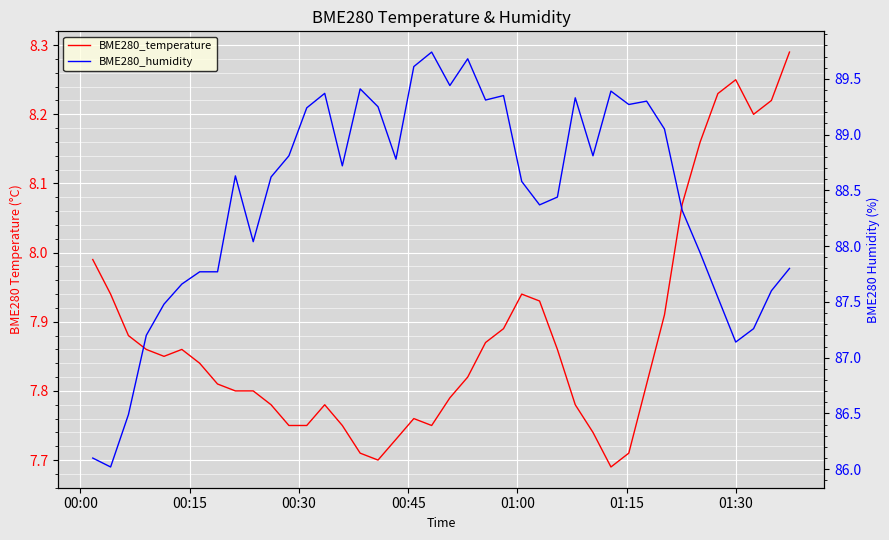

What is the greatest value displayed?

89.7